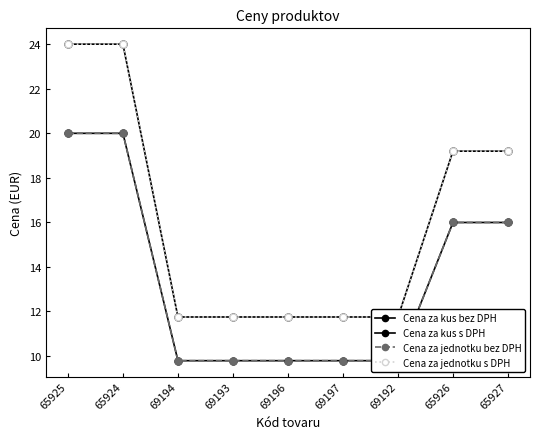

Does the chart have visible grid lines?

No